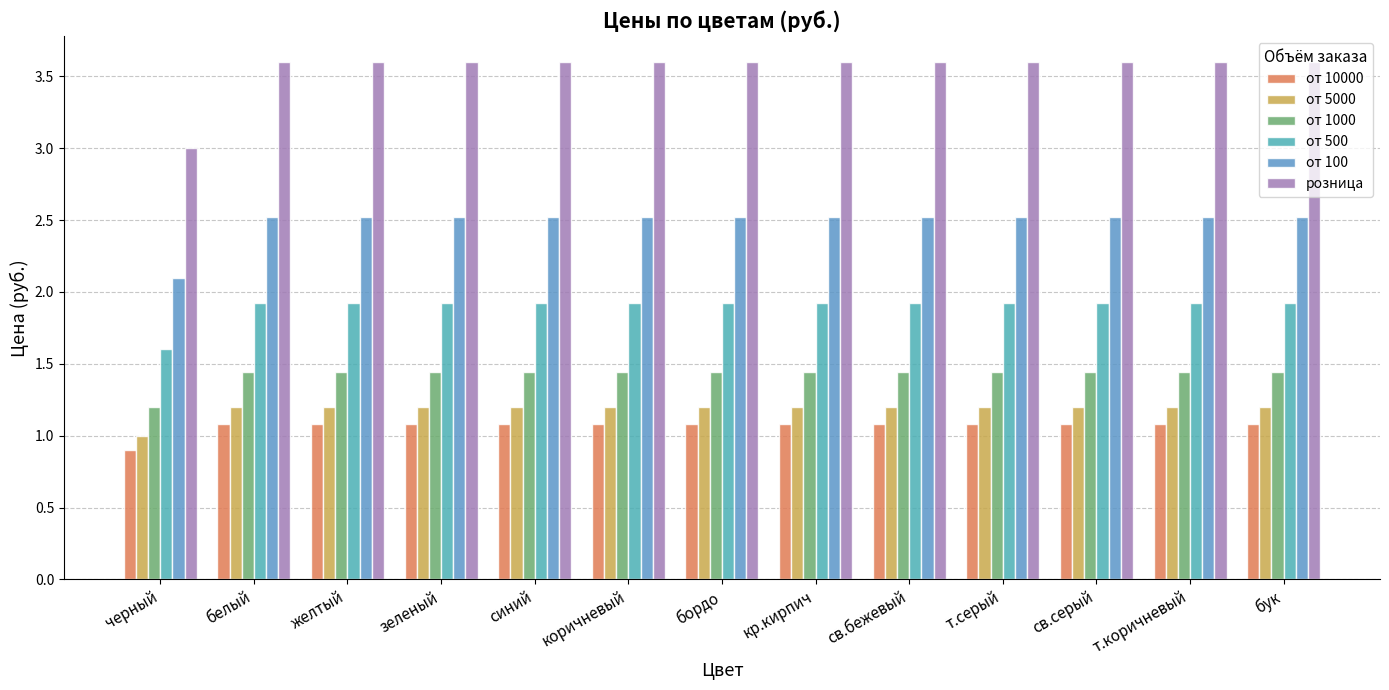

What is the difference between the maximum and minimum values in the от 5000 series?

0.2